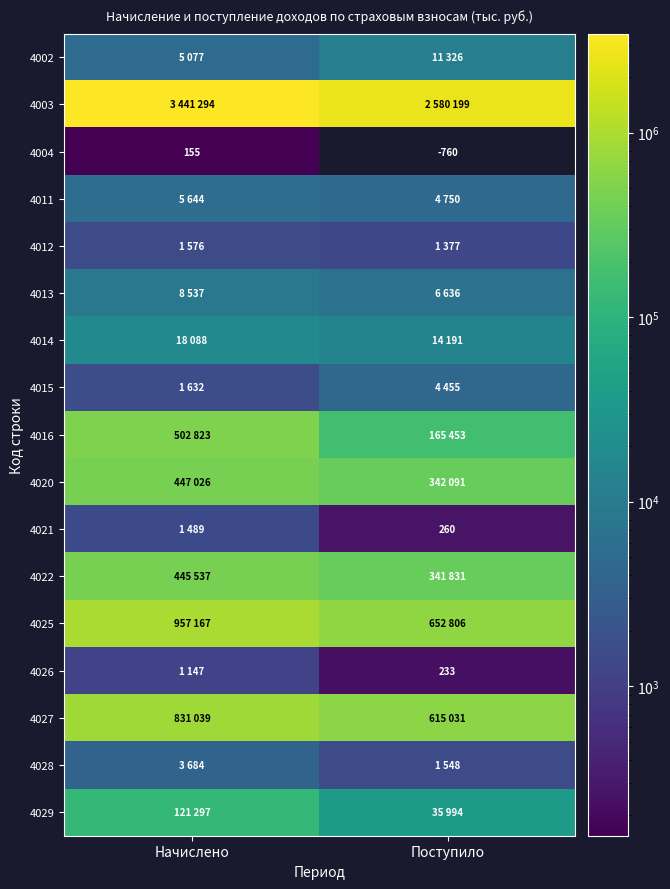

What is the maximum value shown in the chart?

3441294.0